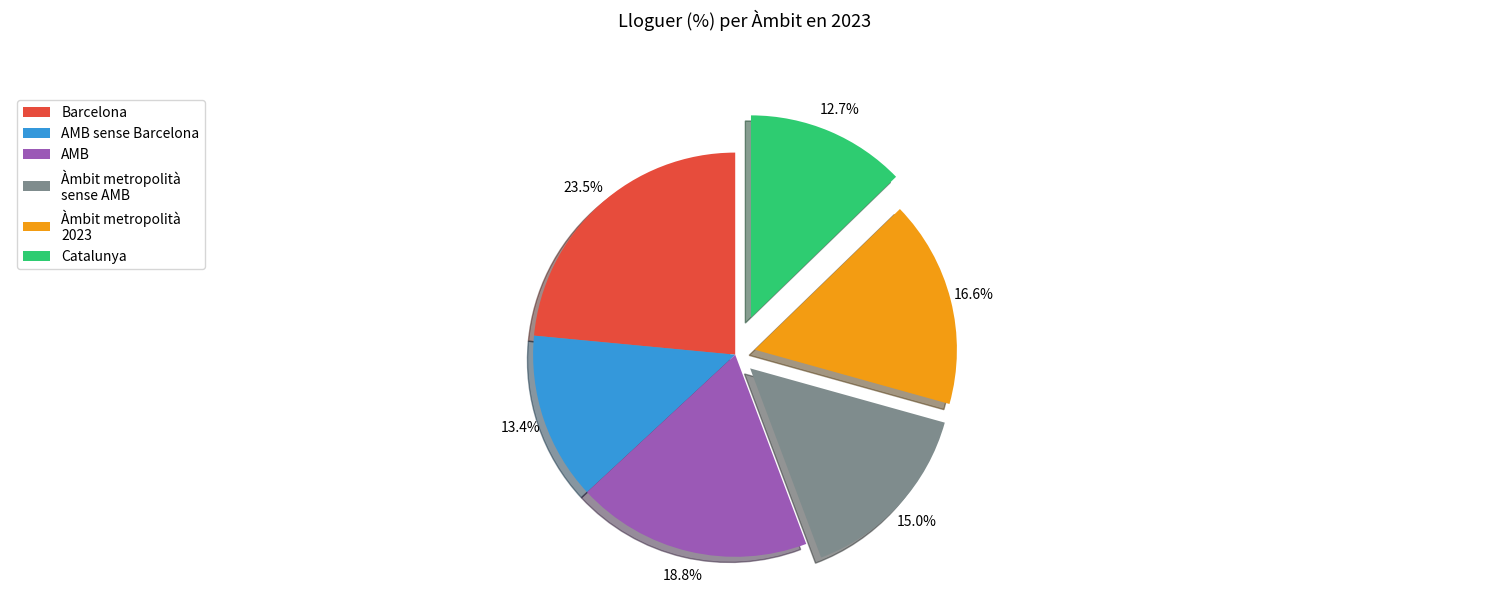

Rank the categories by value from highest to lowest.

Barcelona, AMB, Àmbit metropolità 2023, Àmbit metropolità sense AMB, AMB sense Barcelona, Catalunya